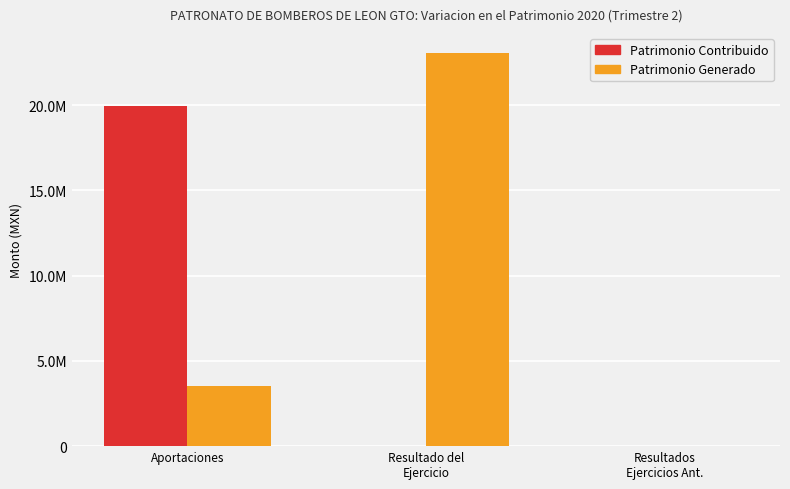

At which label does Patrimonio Contribuido reach its minimum?

Resultado del
Ejercicio